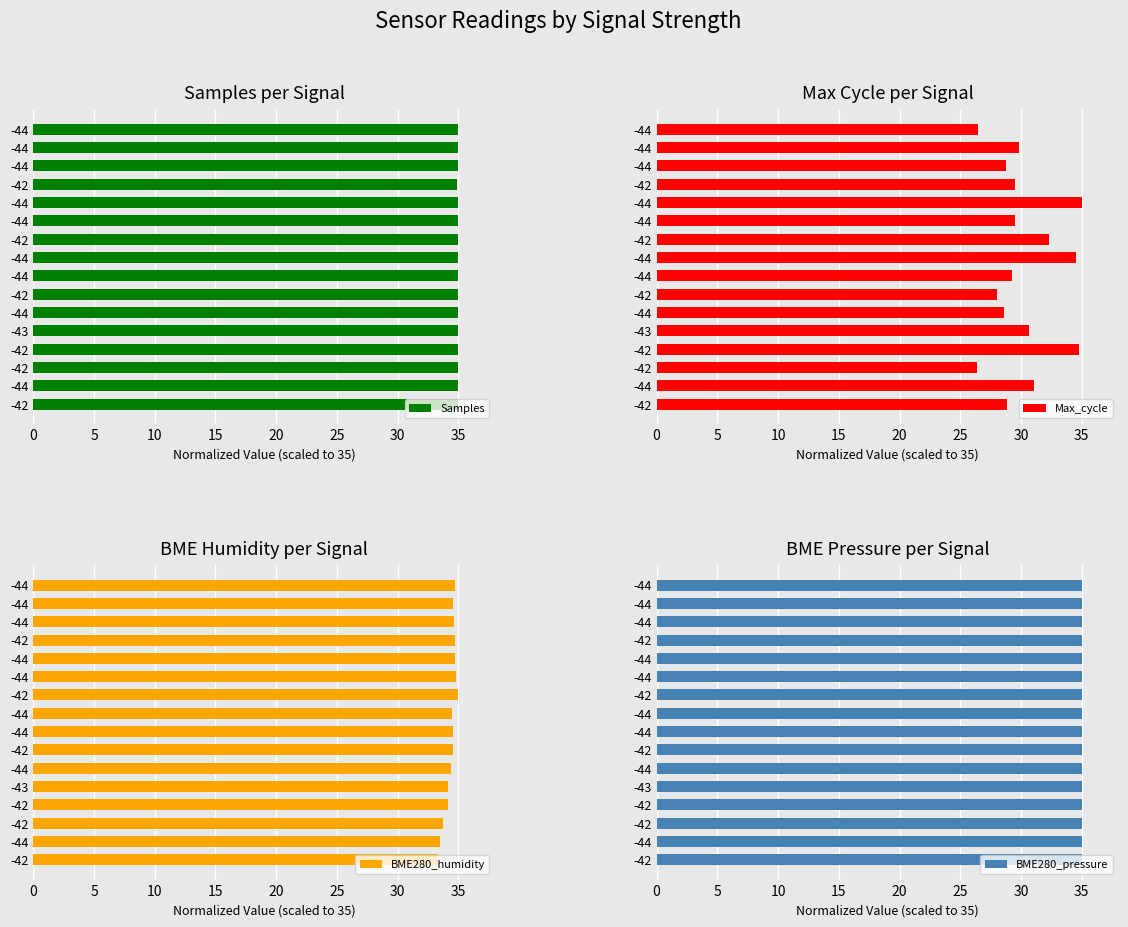

How many data points in Max_cycle are less than 29?

6